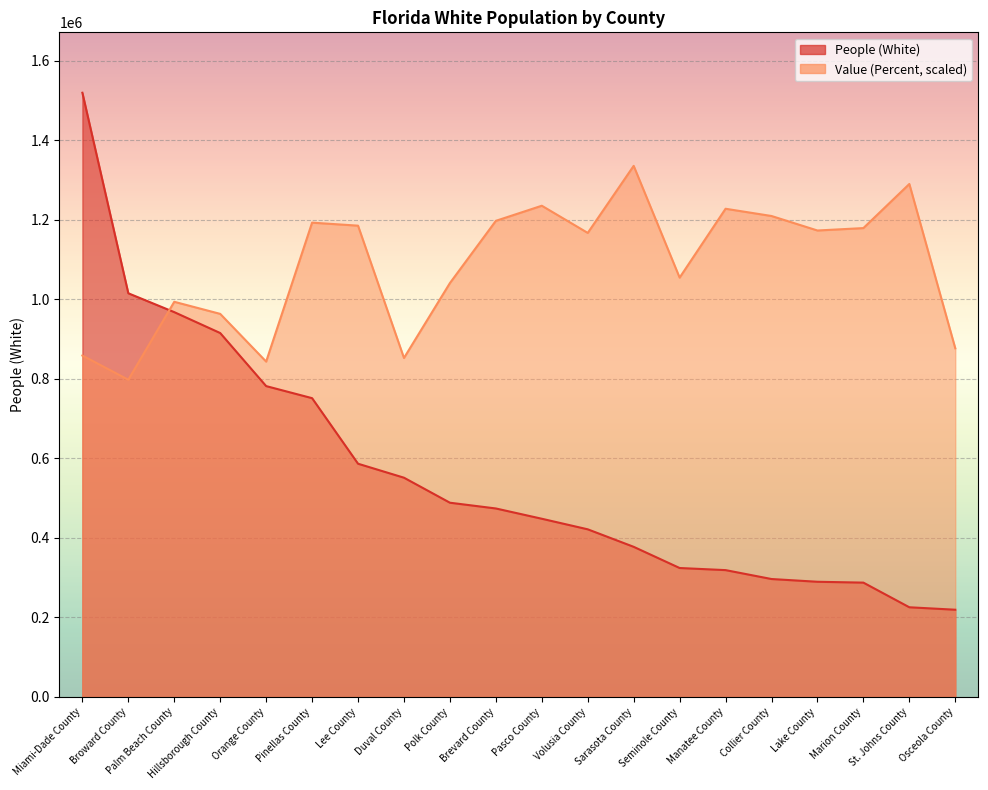

What is the value of the People (White) point at the 15th from the left?

319008.0